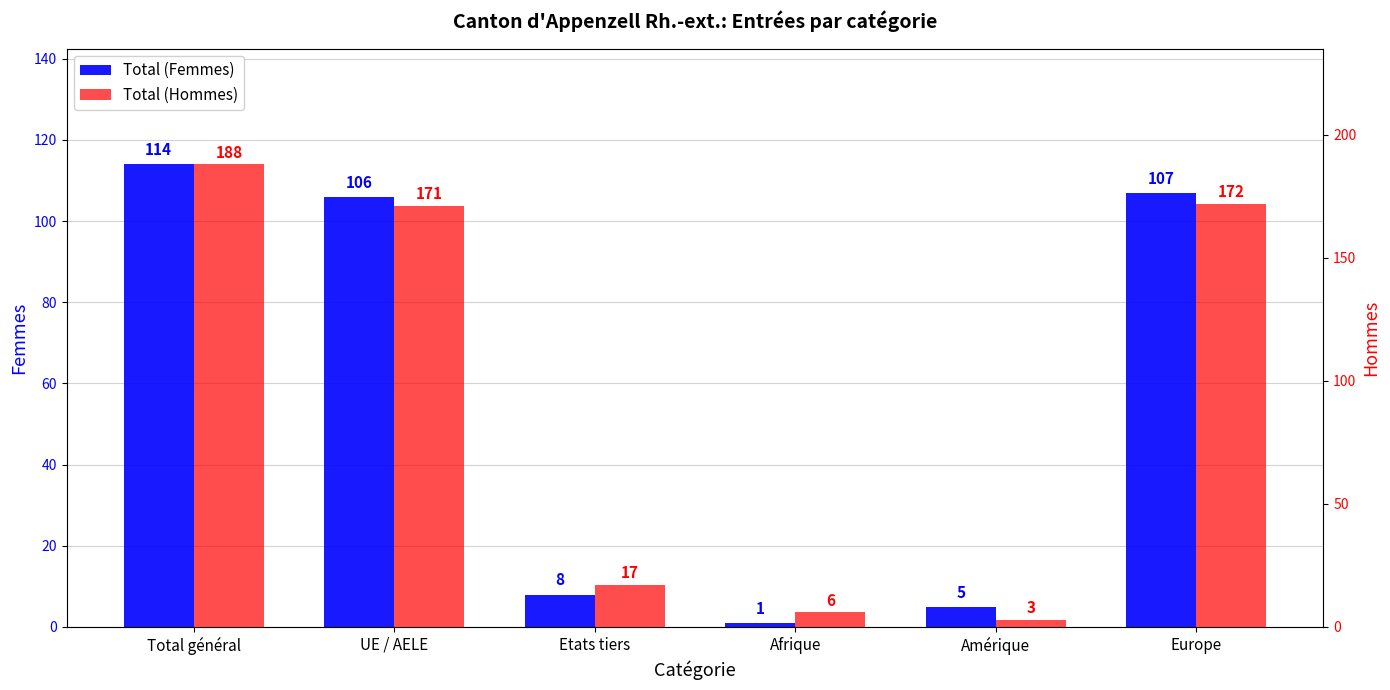

What is the average value of the Total (Femmes) series?

57